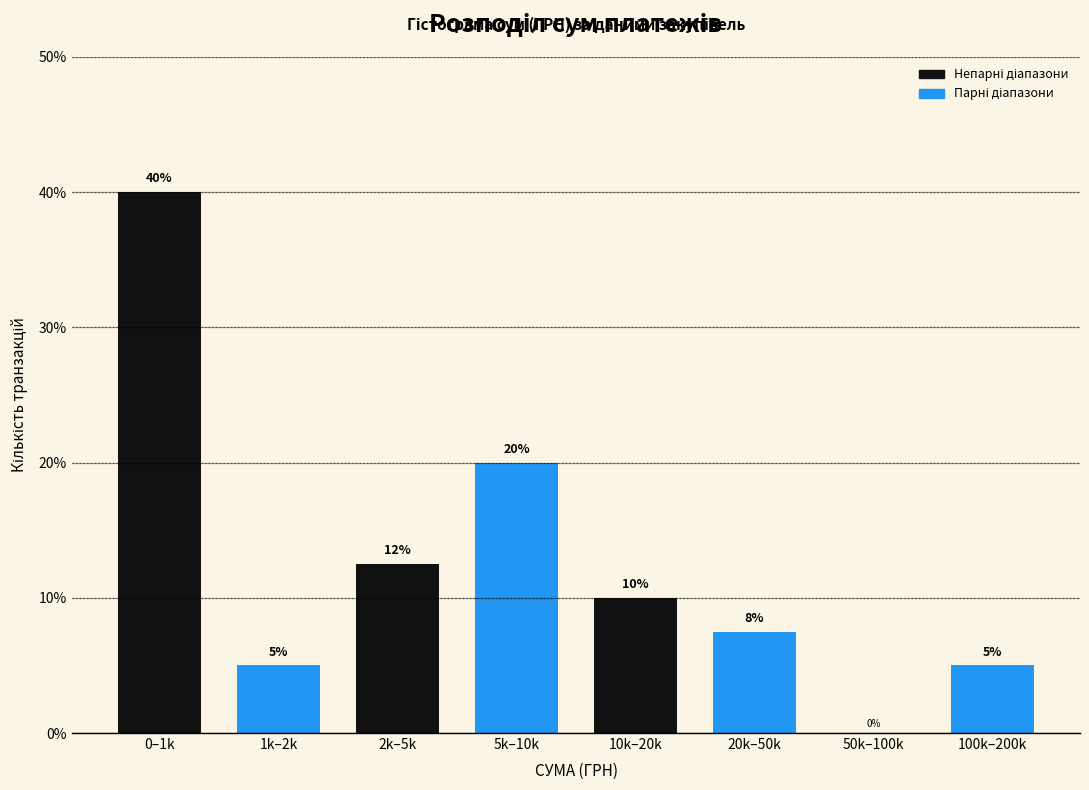

What value does the data have at 20k–50k?

7.5